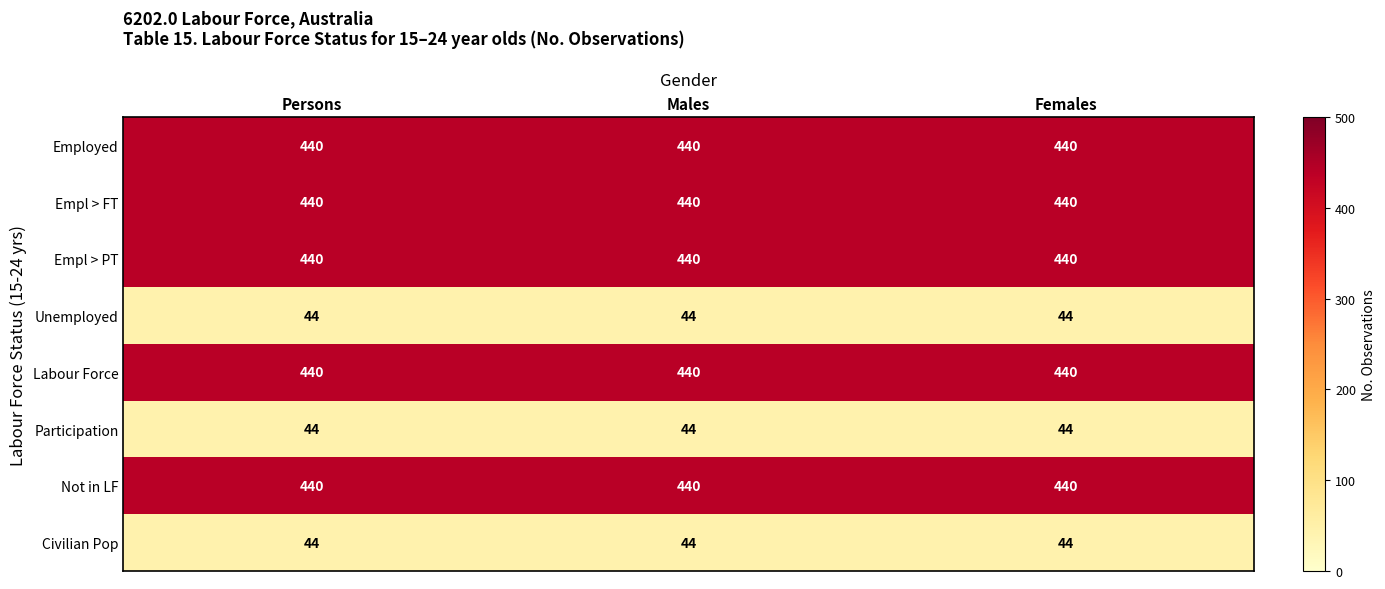

Read the Labour Force value at Persons.

440